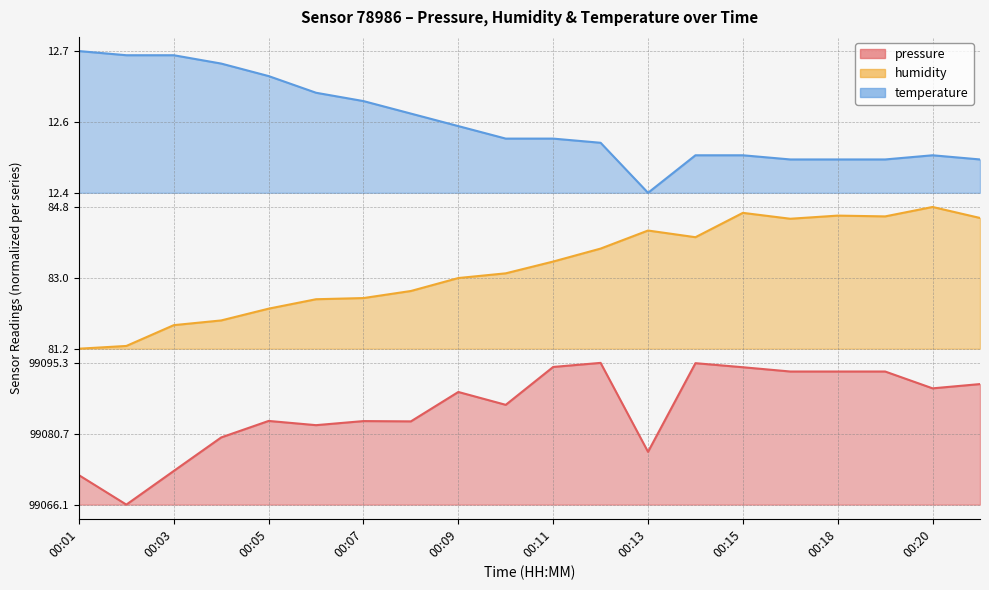

What are all the series names shown in the legend?

pressure, humidity, temperature